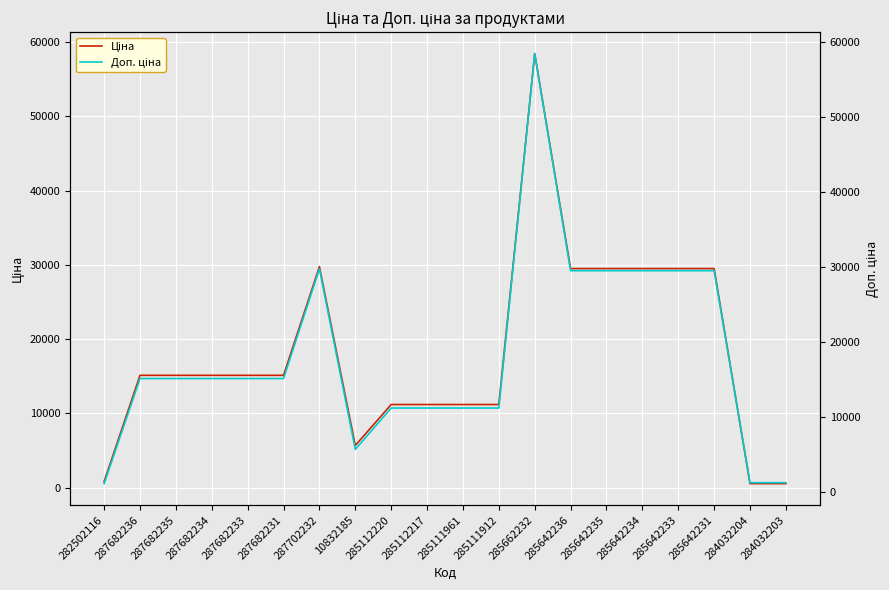

How many lines are shown in the chart?

2